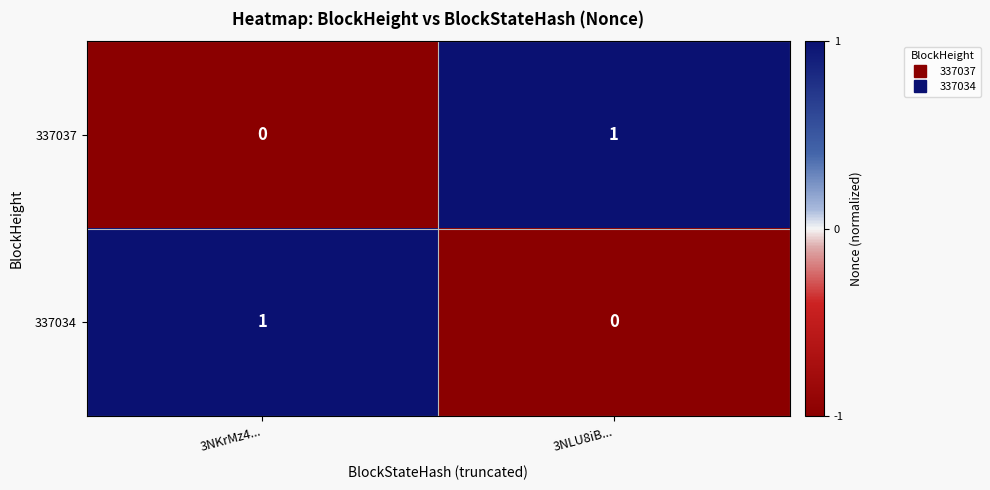

Is the value of 337037 at 3NKrMz4... greater than the value of 337034 at 3NKrMz4...?

No